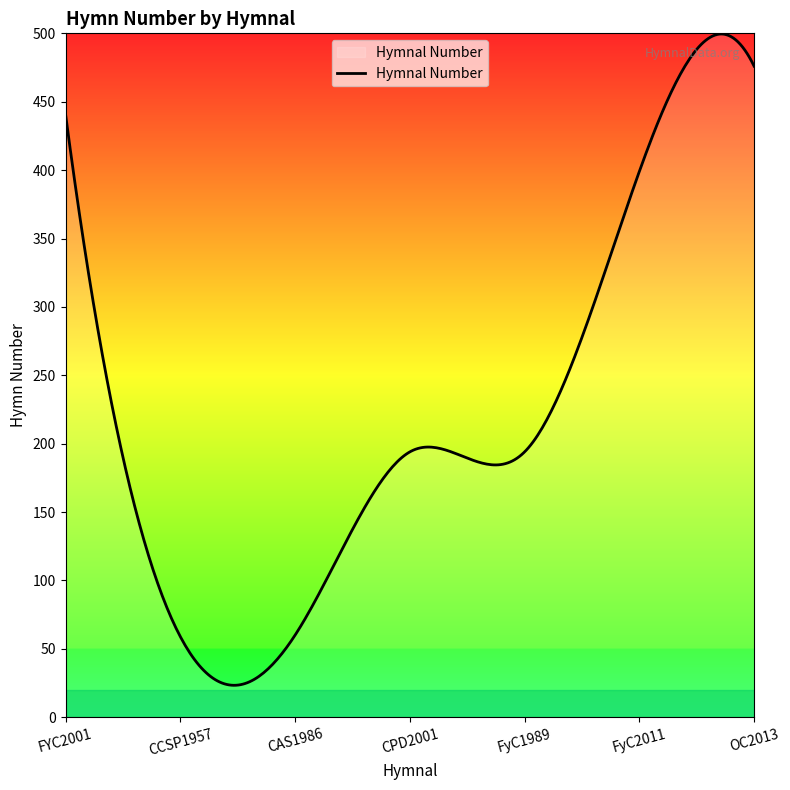

How many lines are shown in the chart?

1